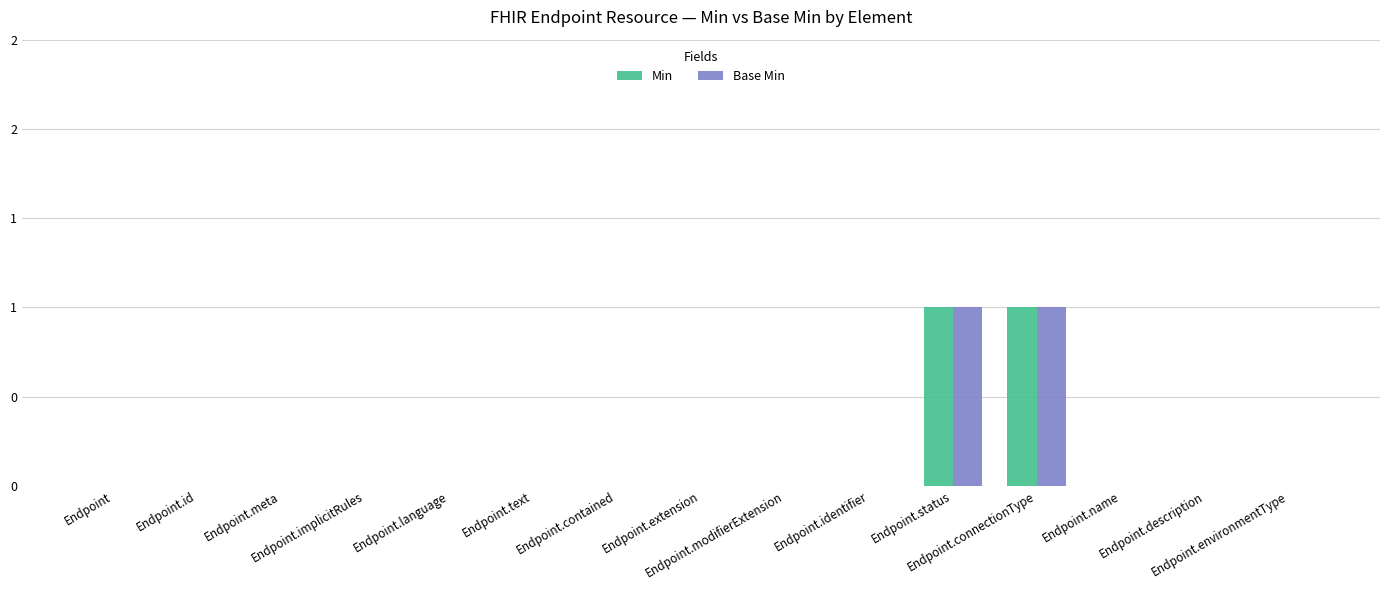

Rank the series by their maximum value, from lowest to highest.

Min, Base Min